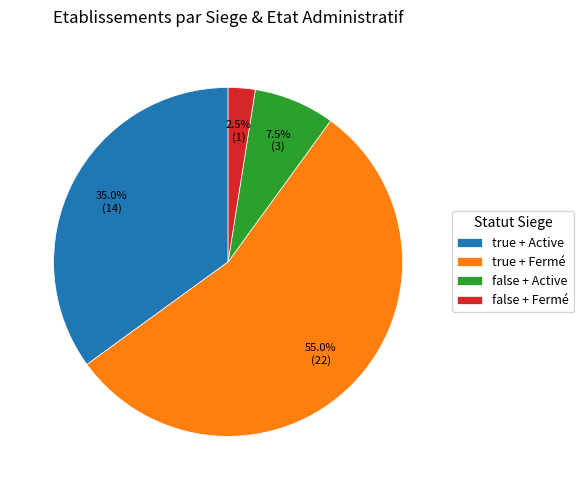

How much of the chart is everything except false + Fermé?

97.5%